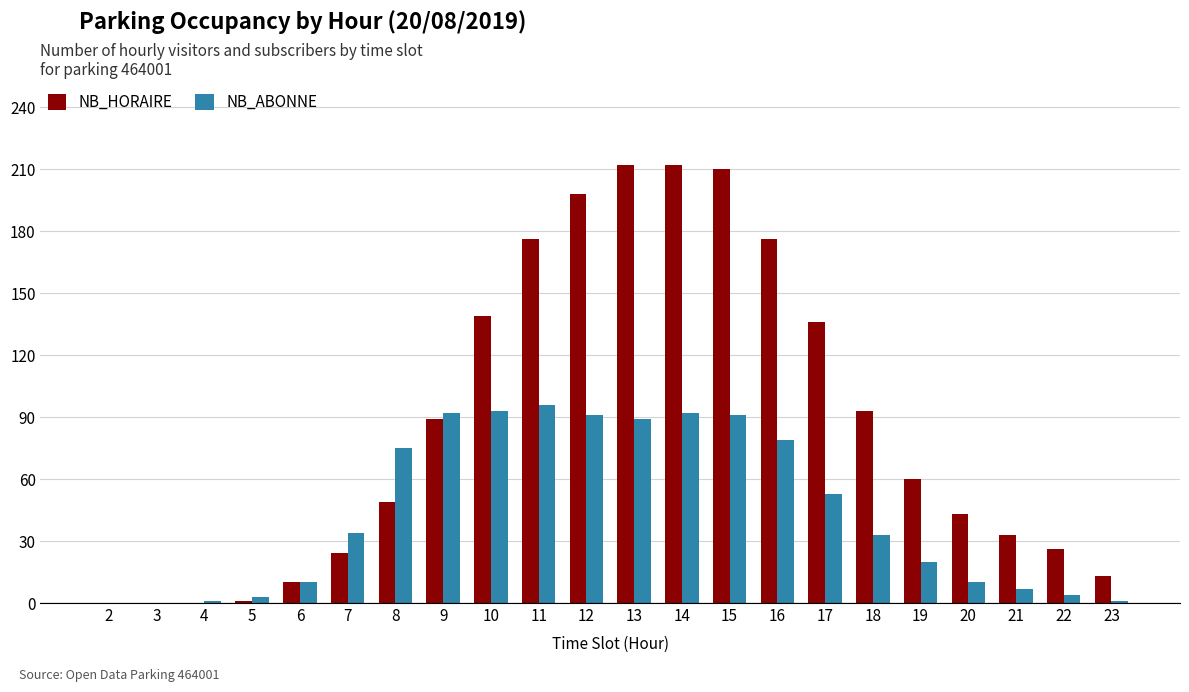

What is the maximum value shown in the chart?

212